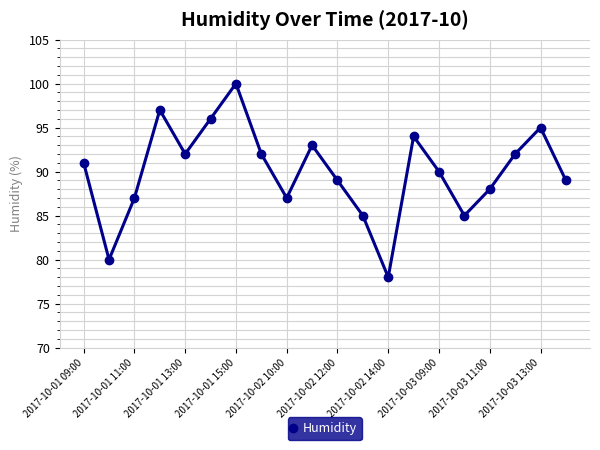

True or false: the data has more than 2 interior local peaks.

True